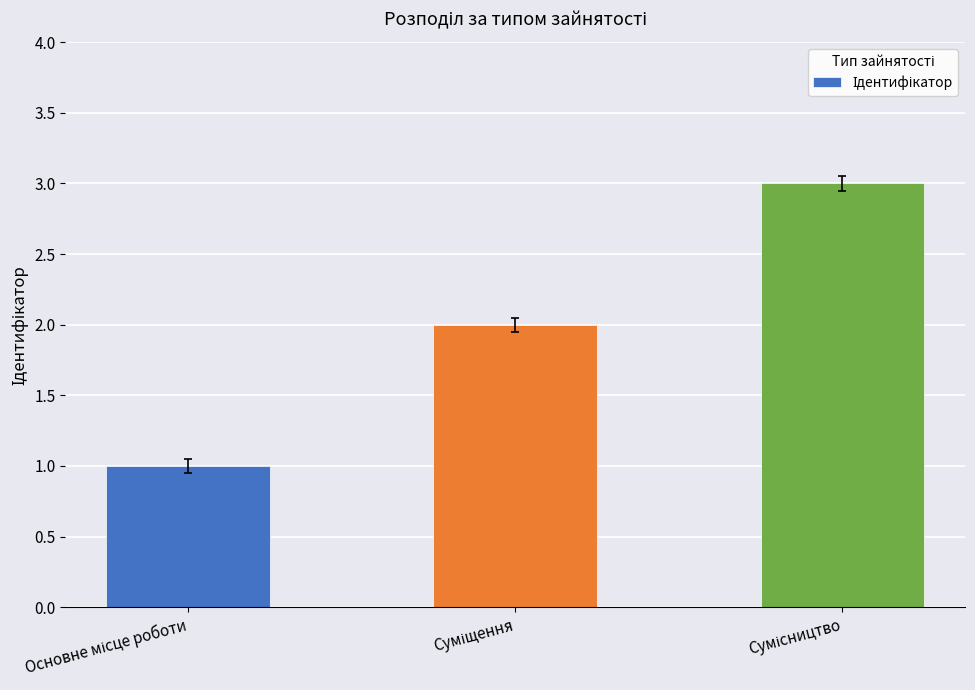

What is the sum of all values?

6